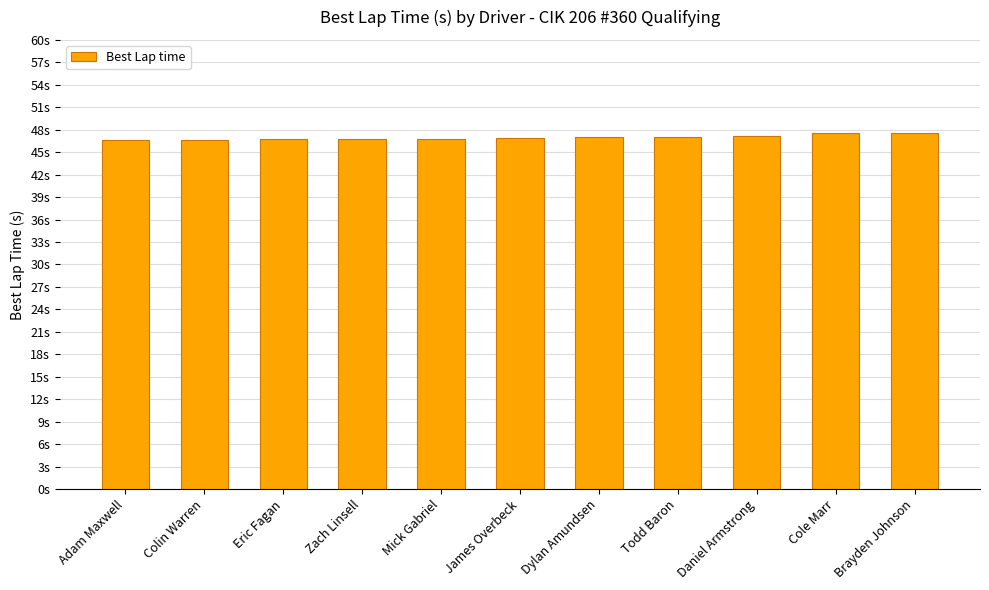

List the labels in order of value, largest first.

Brayden Johnson, Cole Marr, Daniel Armstrong, Todd Baron, Dylan Amundsen, James Overbeck, Mick Gabriel, Zach Linsell, Eric Fagan, Colin Warren, Adam Maxwell